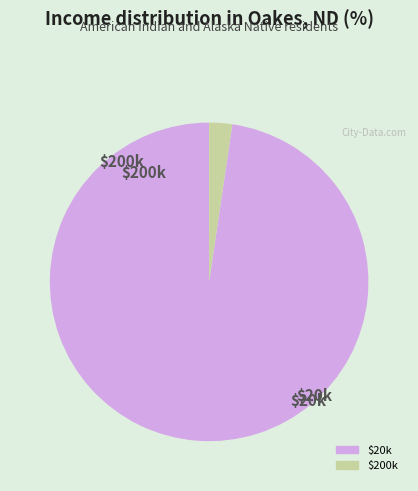

Is there any slice that represents more than half of the pie?

Yes